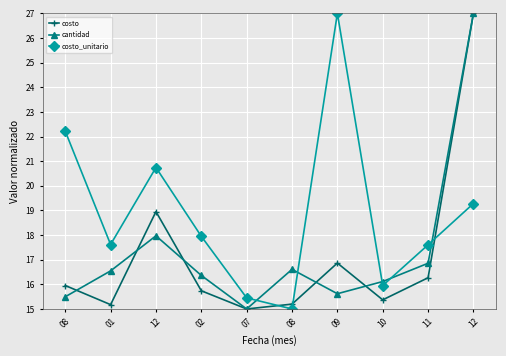

Is this an area chart (filled region under the line)?

No